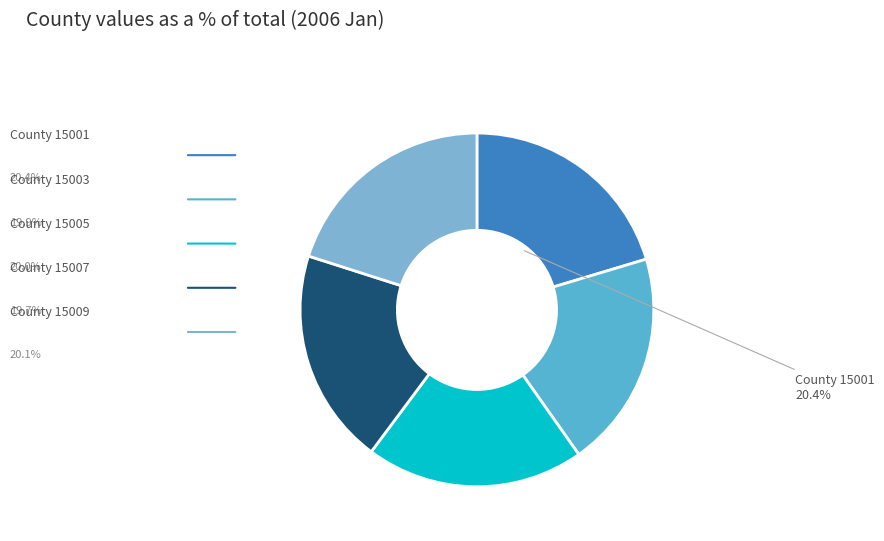

Count the number of slices in the pie.

5